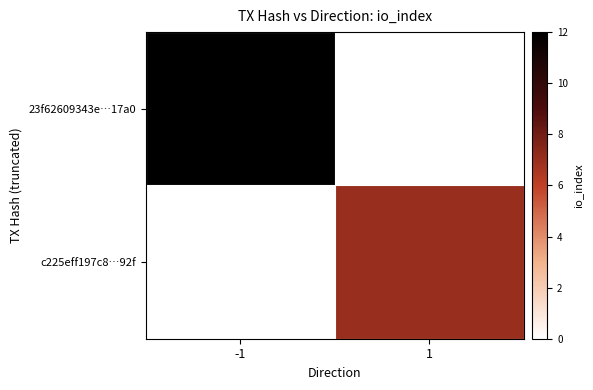

At which label does 23f62609343e…17a0 reach its peak?

-1